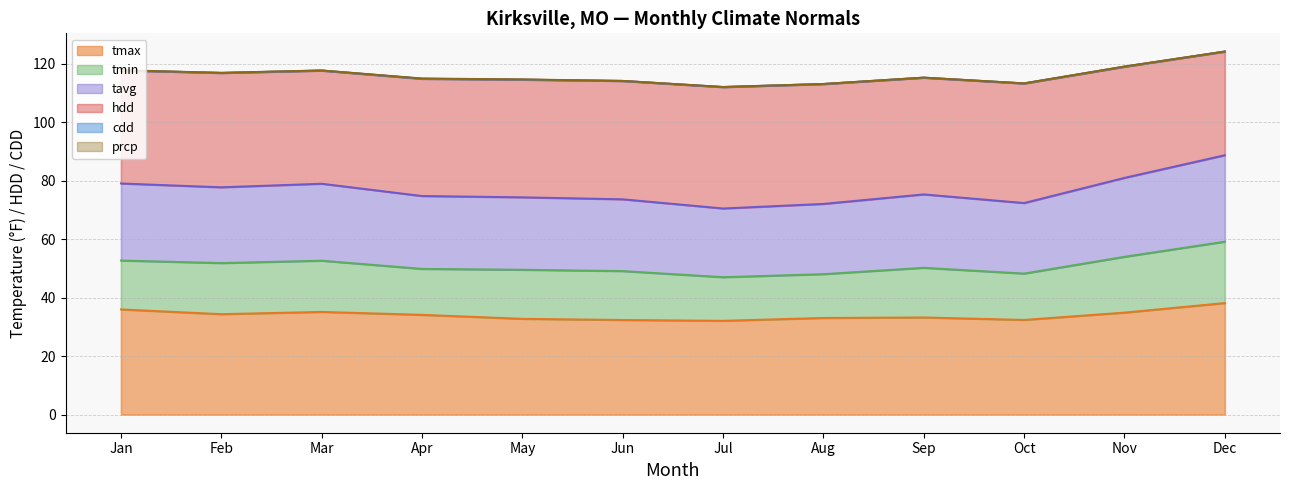

What is the maximum value for tmax?

38.1